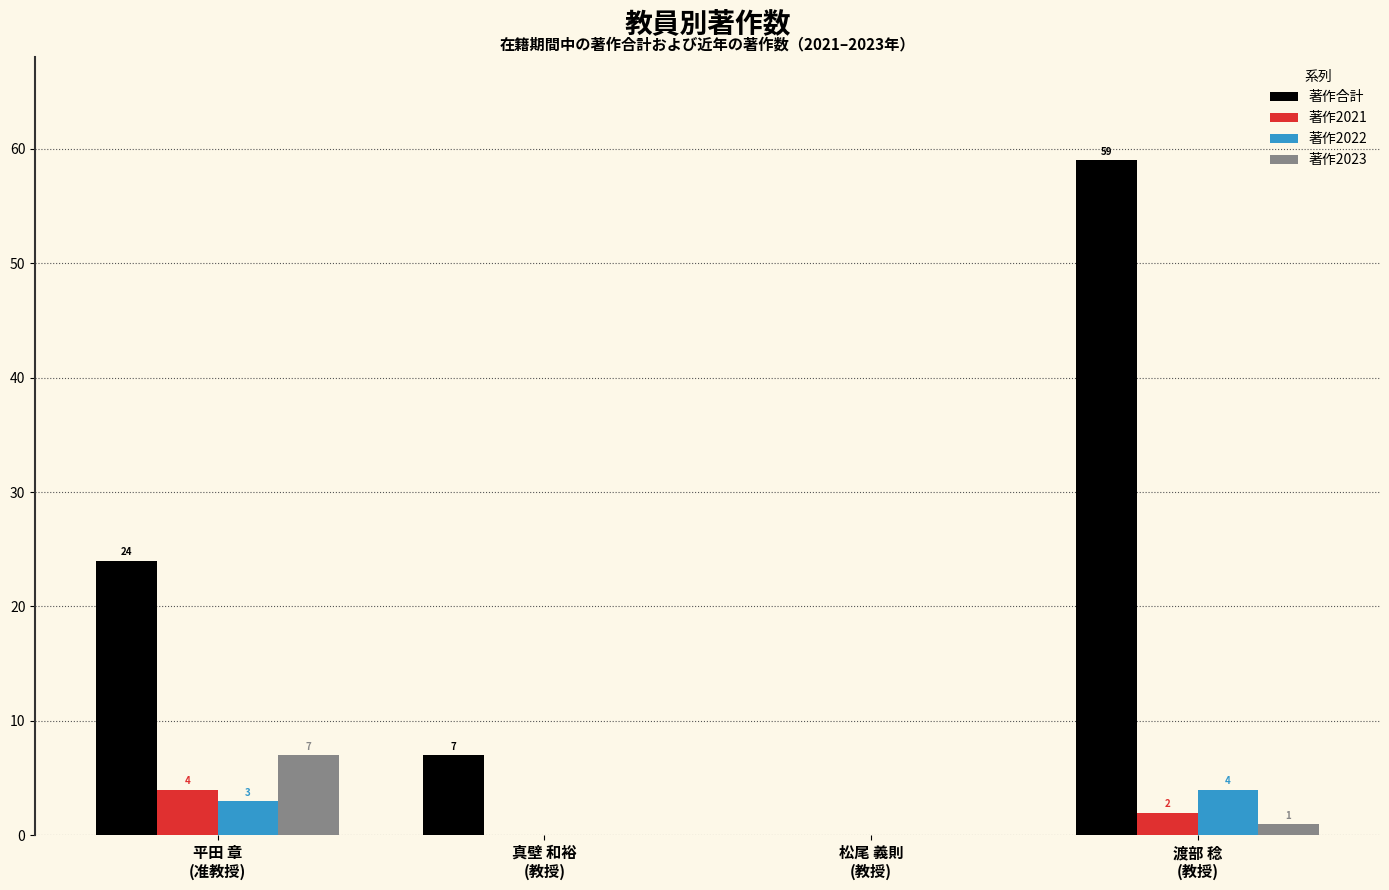

How many groups of bars are there?

4